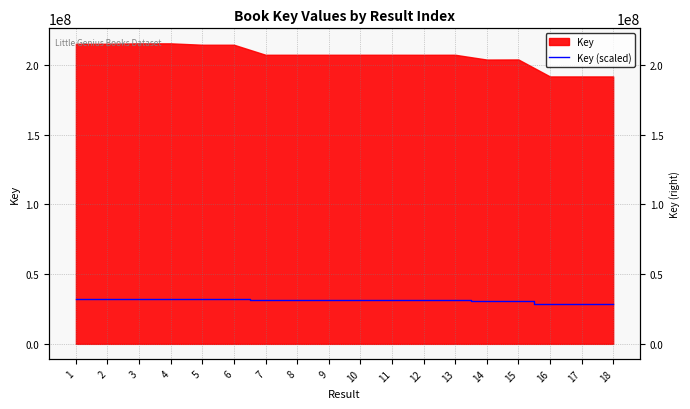

Rank the categories by value from highest to lowest.

3, 4, 1, 2, 5, 6, 11, 8, 13, 10, 9, 7, 12, 15, 14, 18, 16, 17